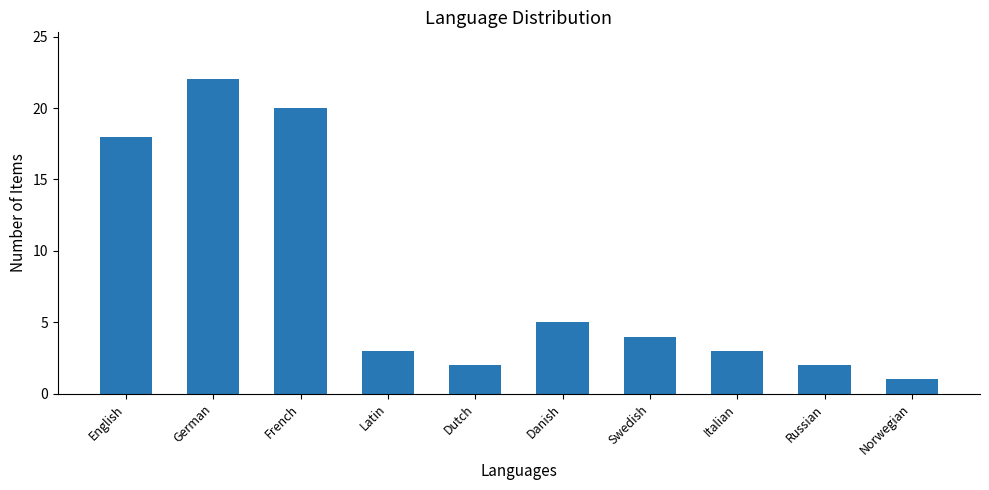

Reading right to left, what are all the values shown in this chart?

Norwegian=1	Russian=2	Italian=3	Swedish=4	Danish=5	Dutch=2	Latin=3	French=20	German=22	English=18